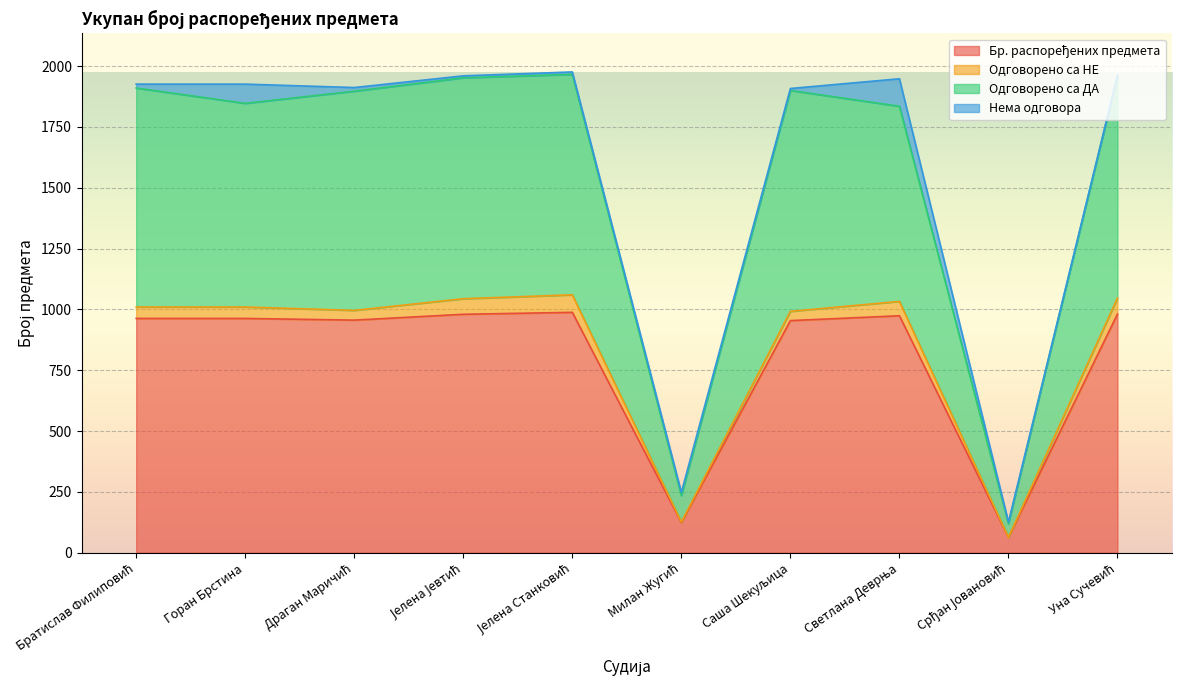

What is the total value across all series at Горан Брстина?

1926